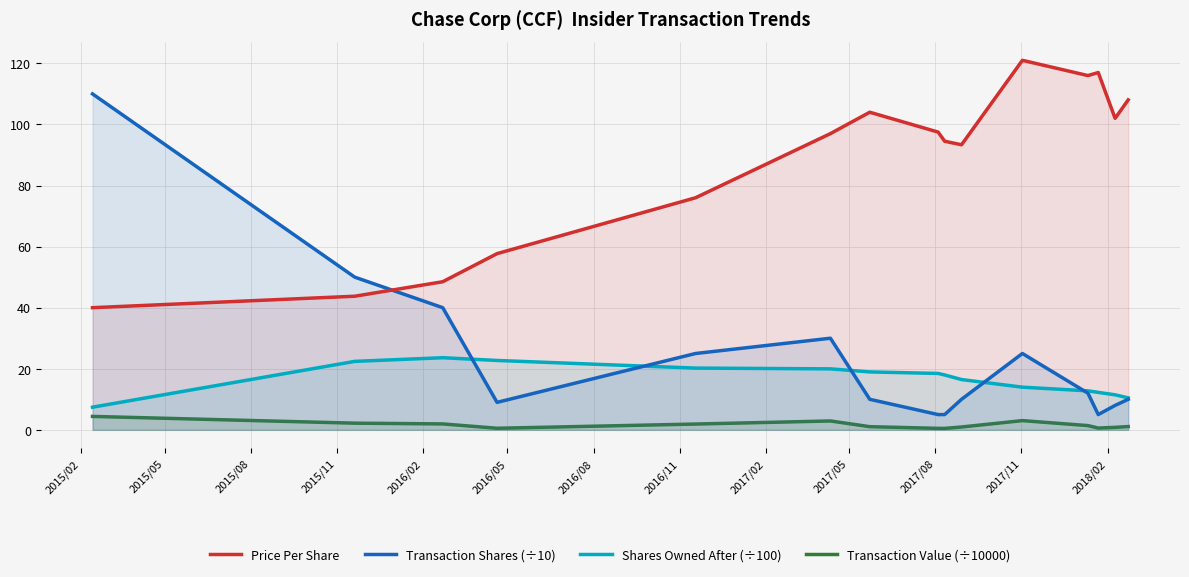

What is the maximum value shown in the chart?

121.0